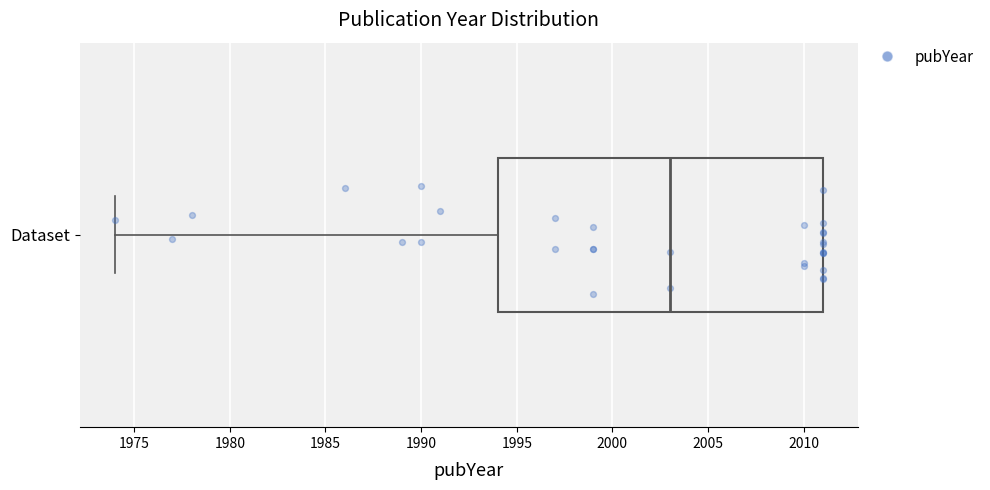

Read this box plot against the x-axis: the position of the median line, the range covered by the box, and the ends of both whiskers. The values are not printed on the chart, so give them approximately, as read against the axis.

median 2003, box 1994 to 2011, whiskers 1974 to 2011